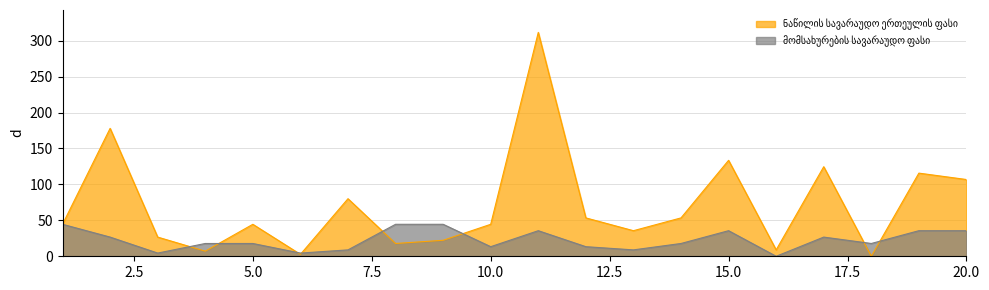

Where do მომსახურების სავარაუდო ფასი and ნაწილის სავარაუდო ერთეულის ფასი first cross each other?

3 and 4